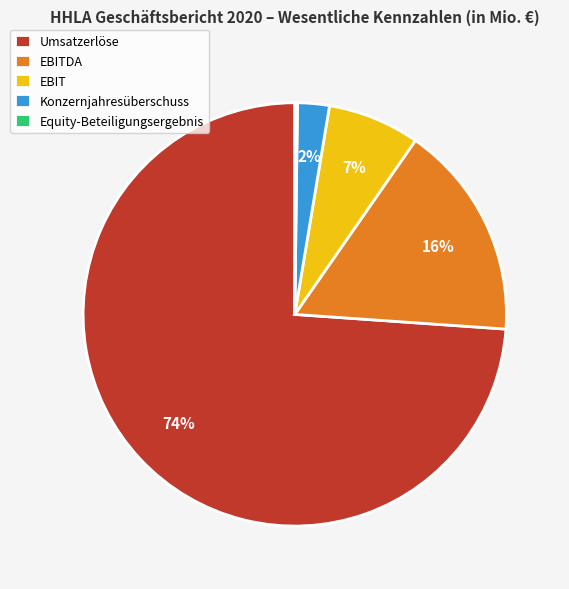

What percentage is the Konzernjahresüberschuss slice, to the nearest percent?

2%